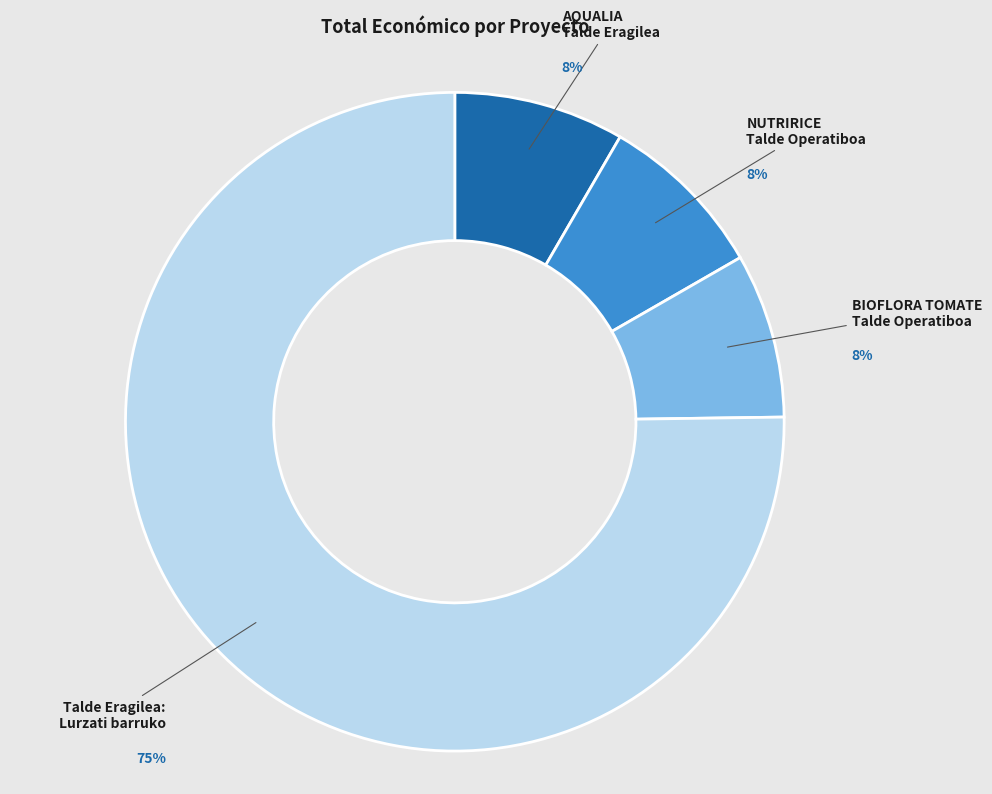

To the nearest percent, what is the average slice percentage?

25%